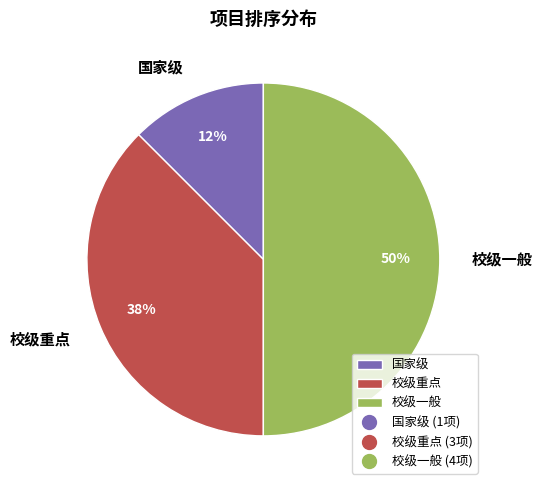

How many slices are in this pie chart?

3